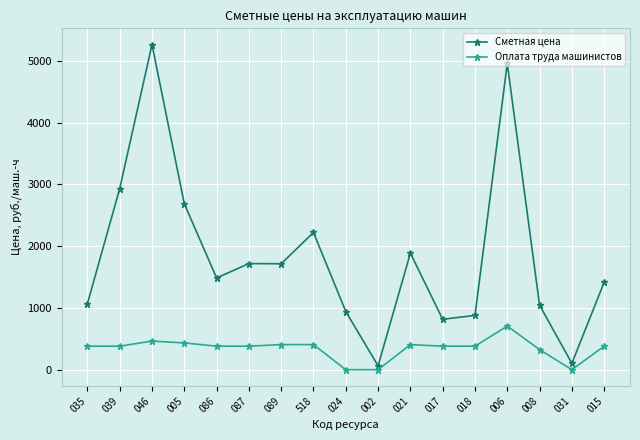

Is the value of Оплата труда машинистов at 018 greater than the value of Сметная цена at 017?

No